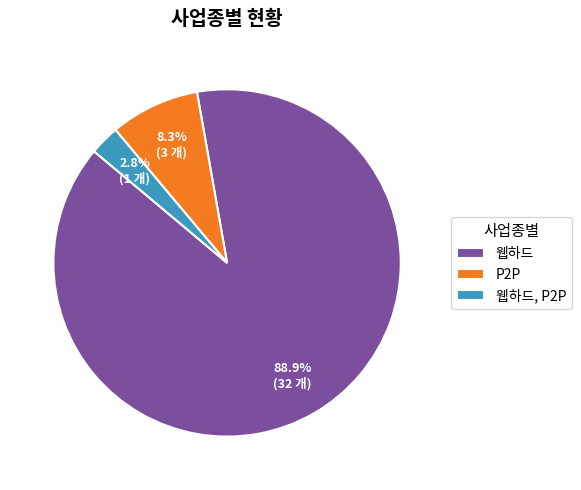

Rank the categories by value from highest to lowest.

웹하드, P2P, 웹하드, P2P